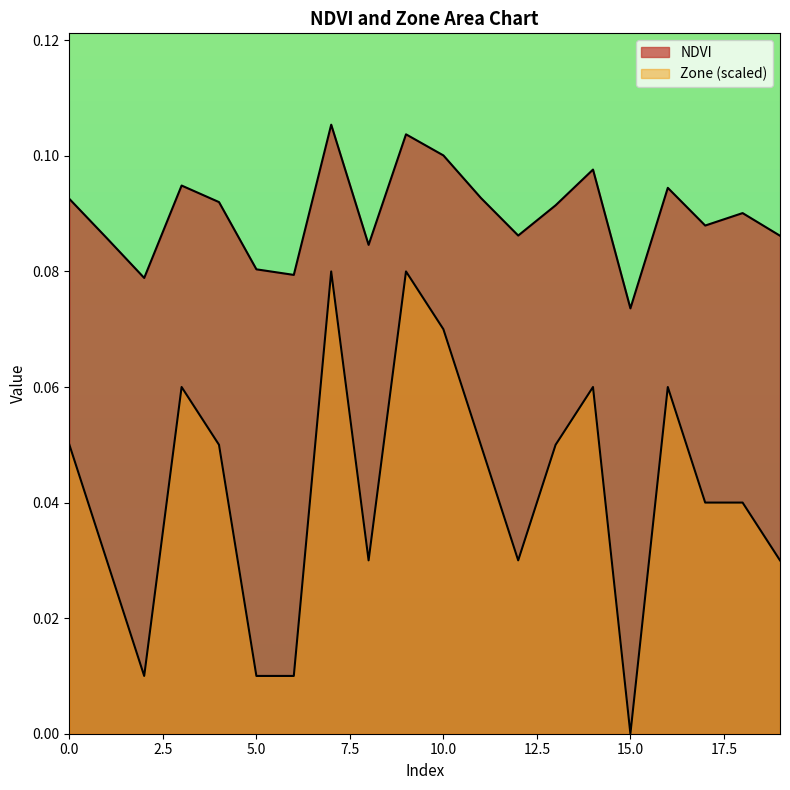

Does the chart have visible grid lines?

No